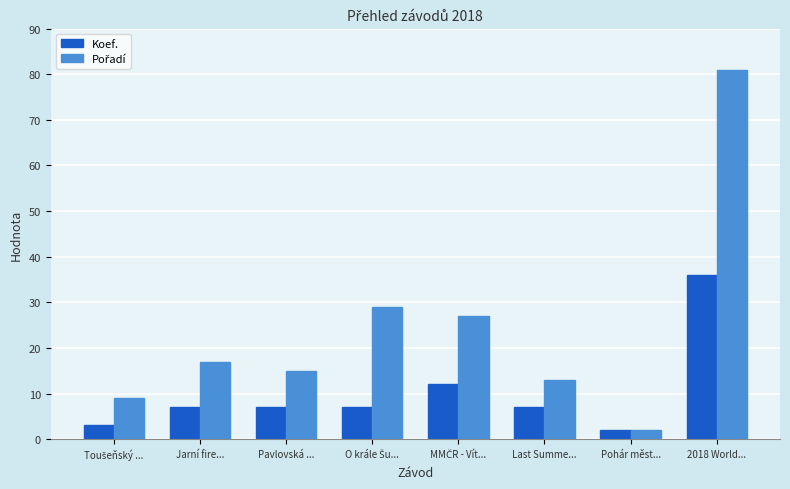

How many bars are there in each group?

2